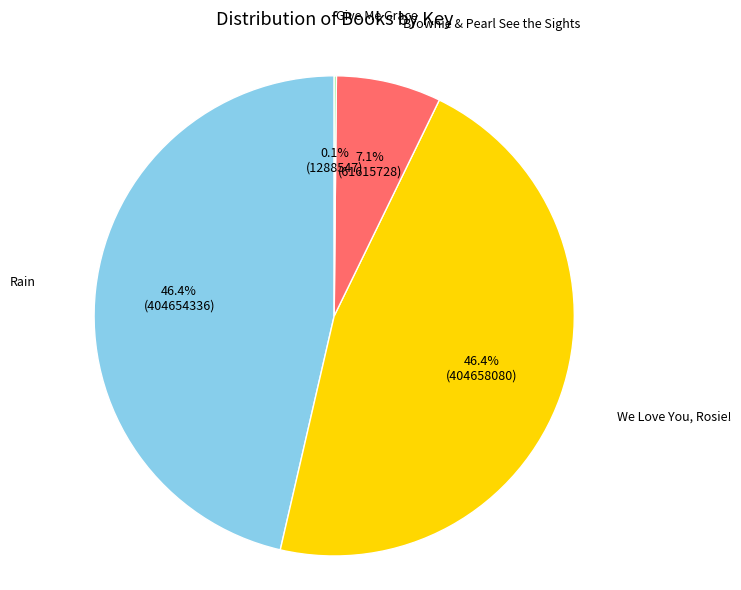

Is there a majority slice in this chart?

No